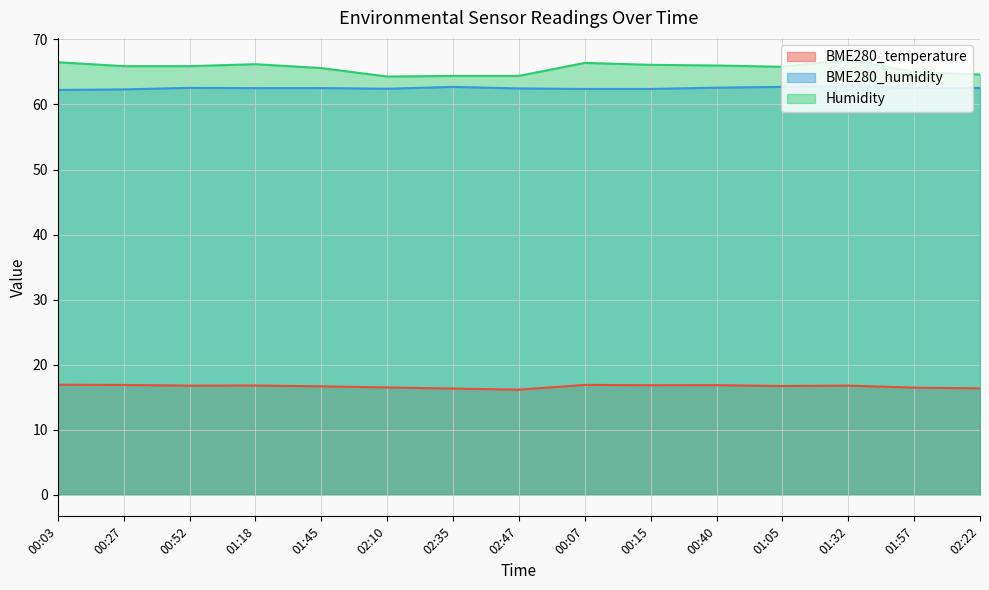

What is the value of the BME280_temperature point at the 7th from the left?

16.3